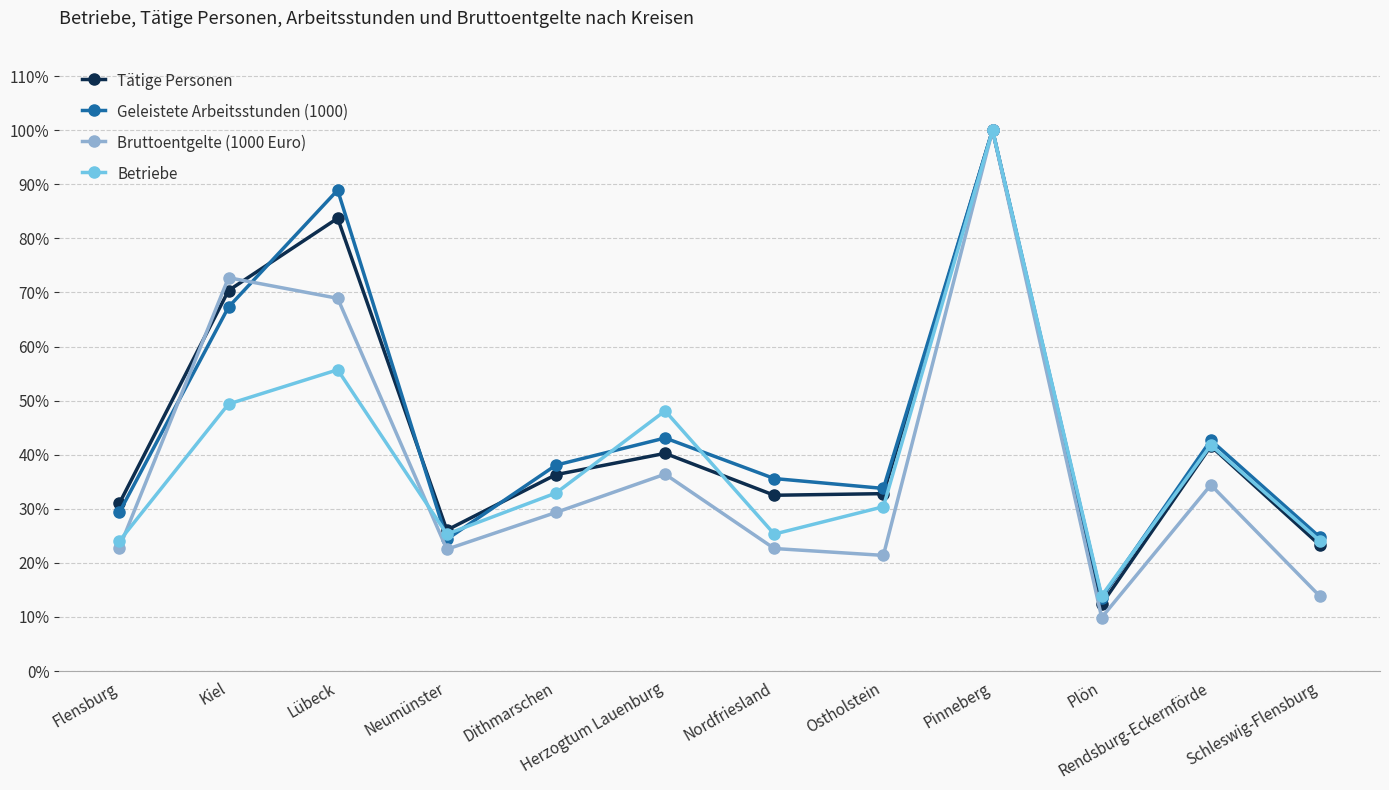

Where does the Tätige Personen series first go above 36?

Kiel